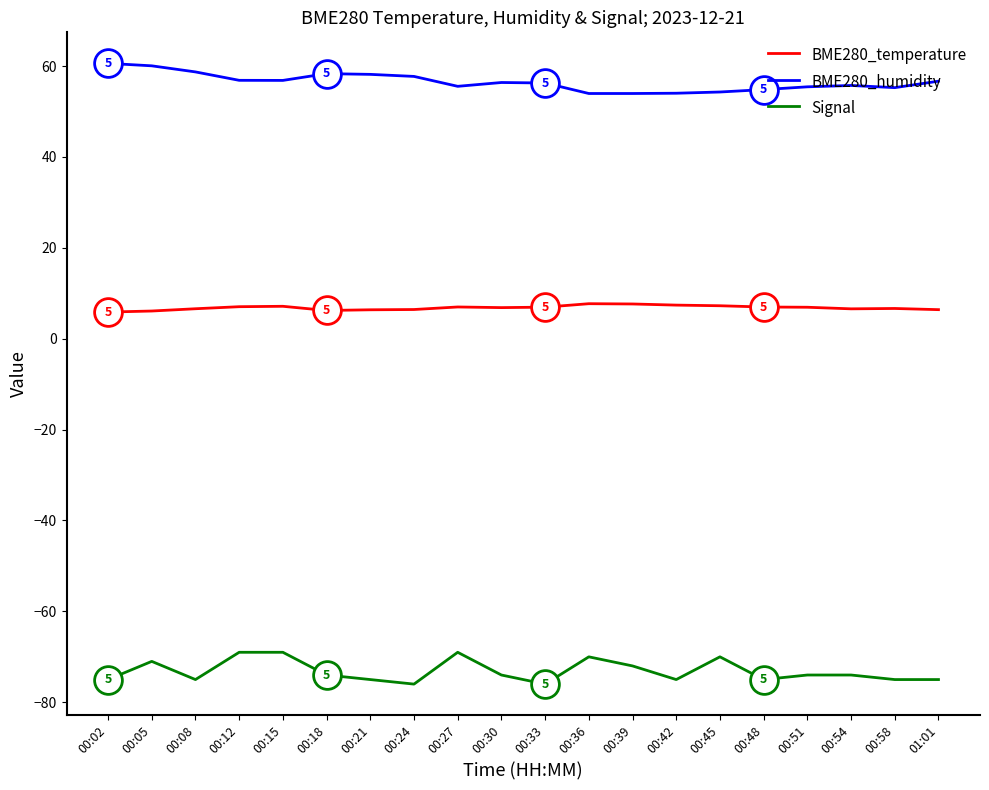

What is the difference between the maximum and second lowest values in the BME280_temperature series?

1.6